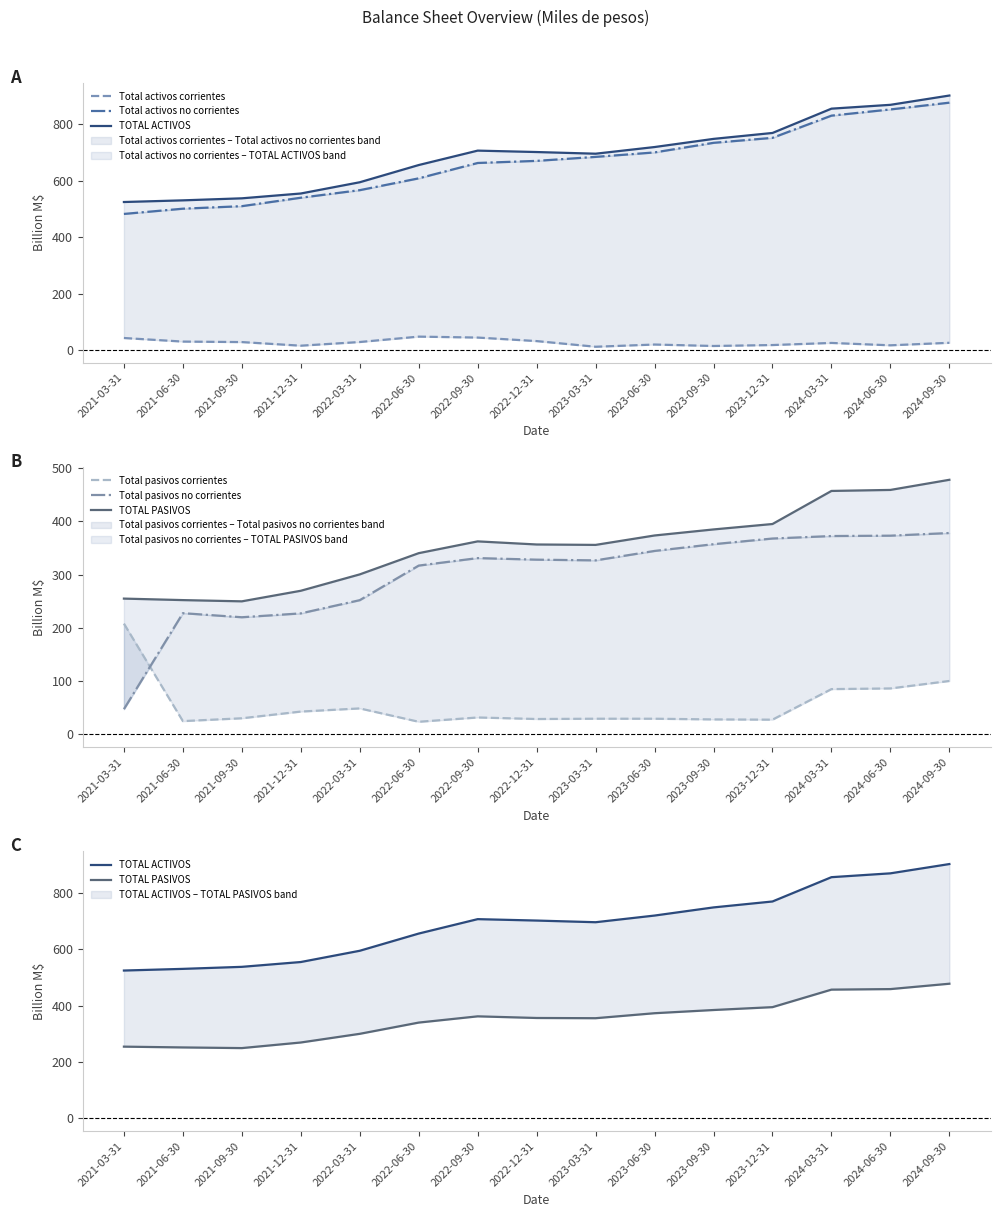

What is the sum of all Total activos no corrientes values?

9977.5